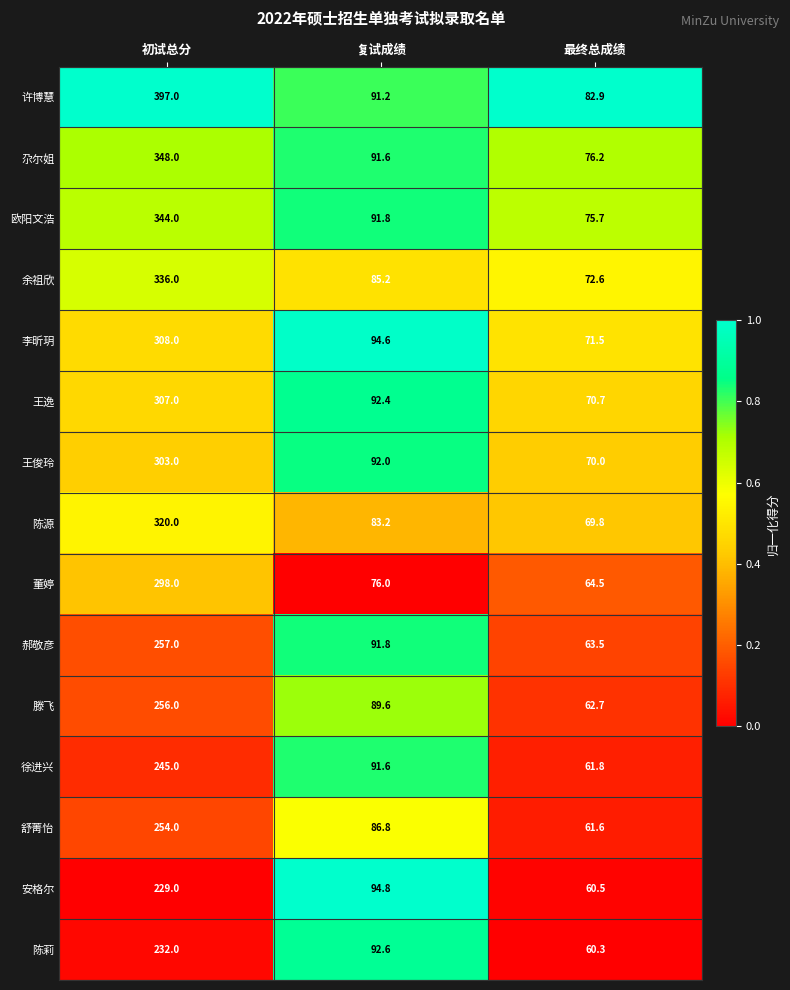

Which series has the largest range (max minus min)?

许博慧